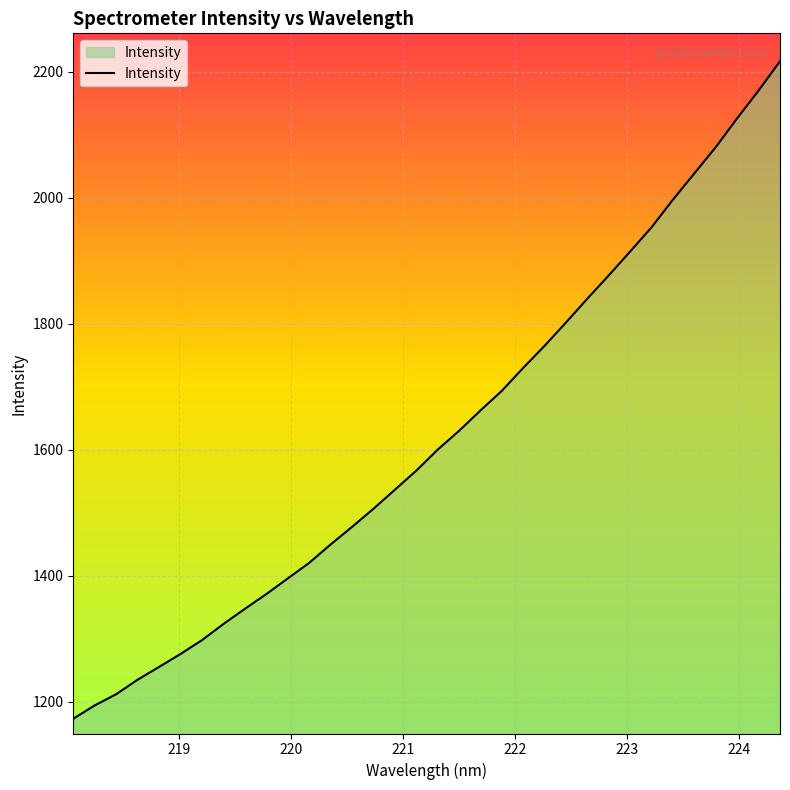

What is the smallest value displayed?

1172.9